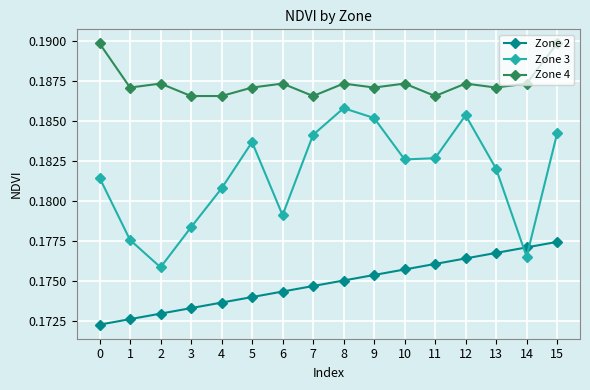

Is it true that Zone 2 equals 0.1 at 10?

False